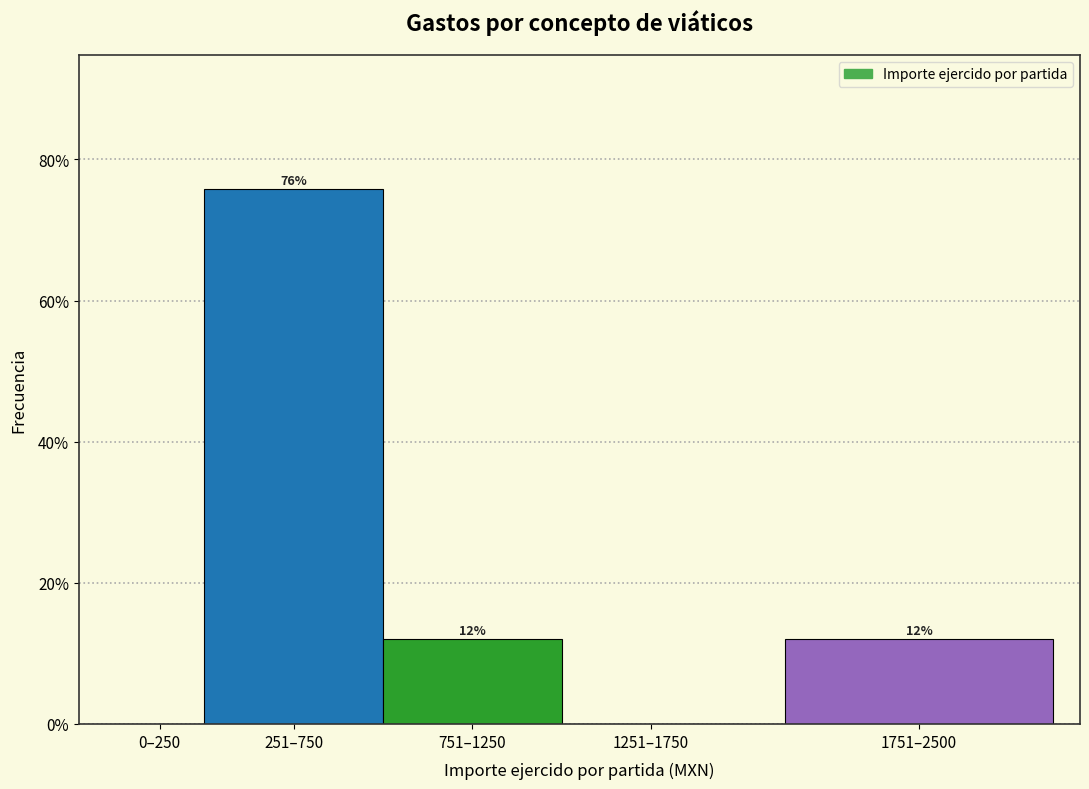

Are the bars horizontal?

No